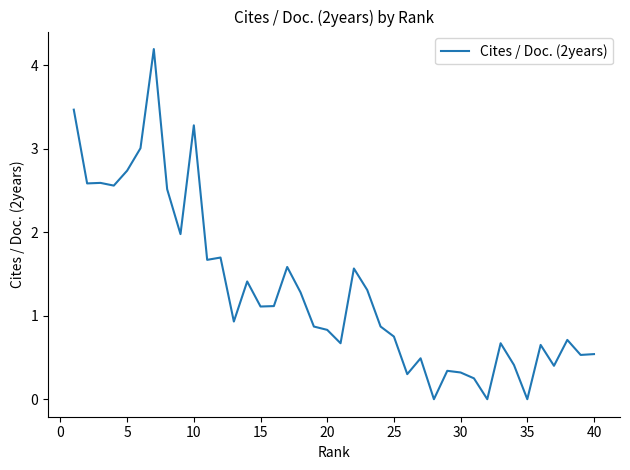

What is the average value?

1.3